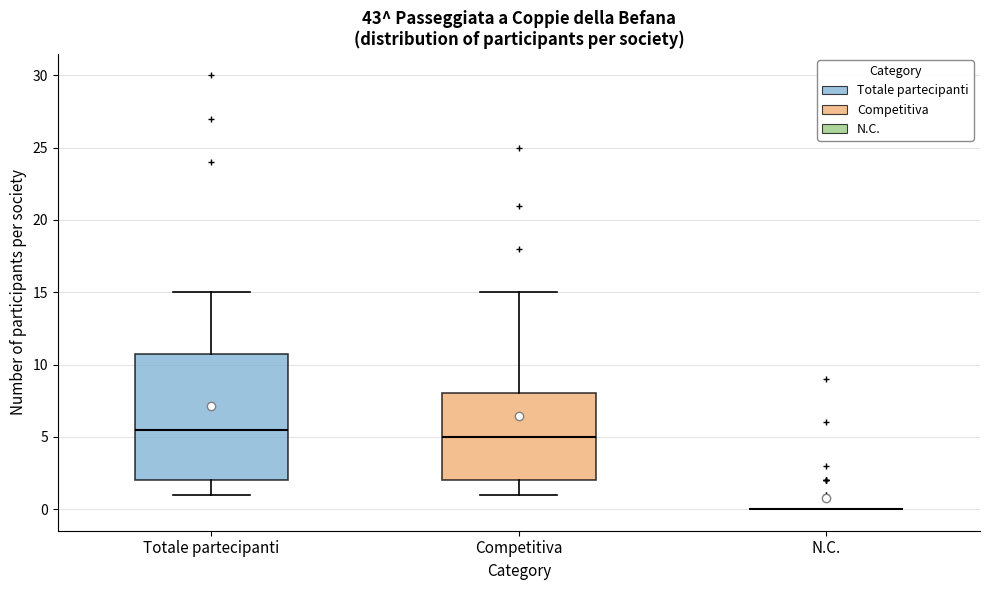

Comparing the boxes themselves (not the whiskers), which one is the tallest?

Totale partecipanti